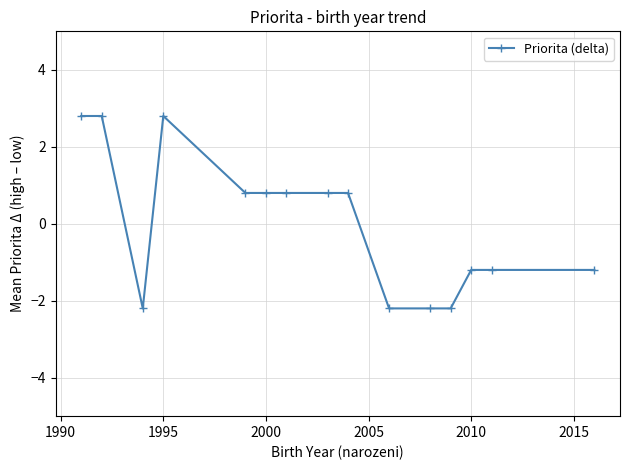

What is the difference between the maximum and minimum values?

5.0